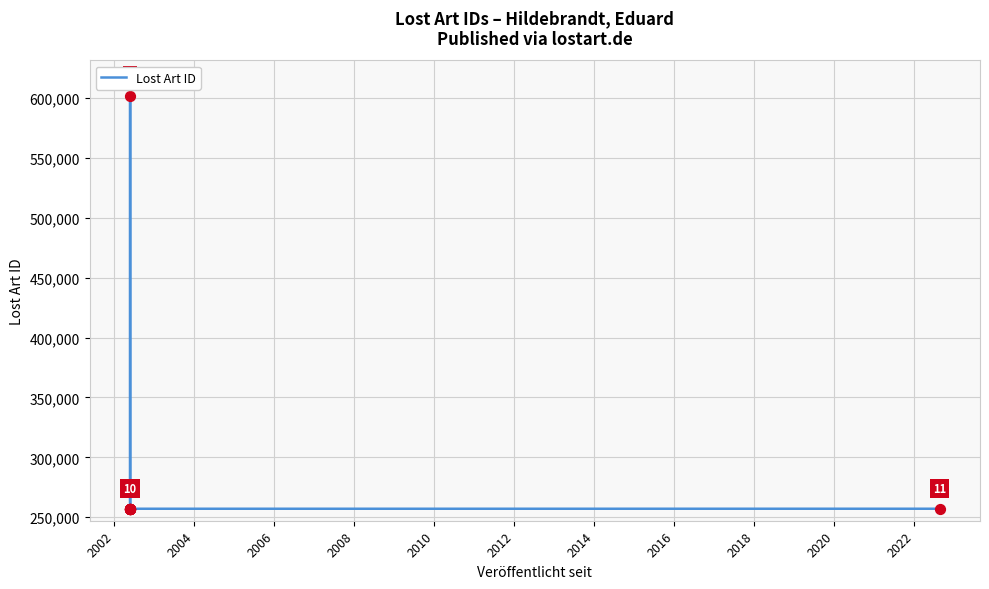

What is the ratio of the value at 2006 to the value at 2016?

1.0